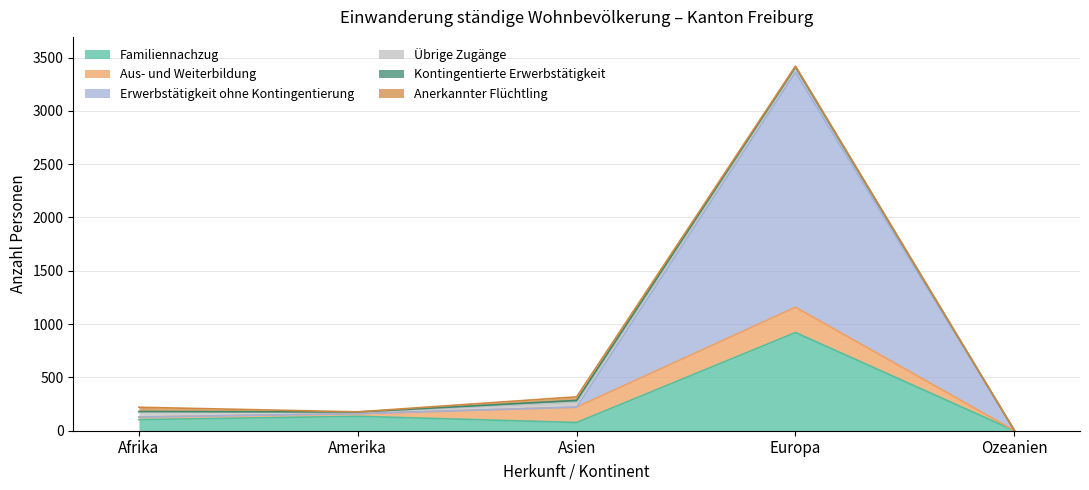

What is the label of the 4th point from the right?

Amerika